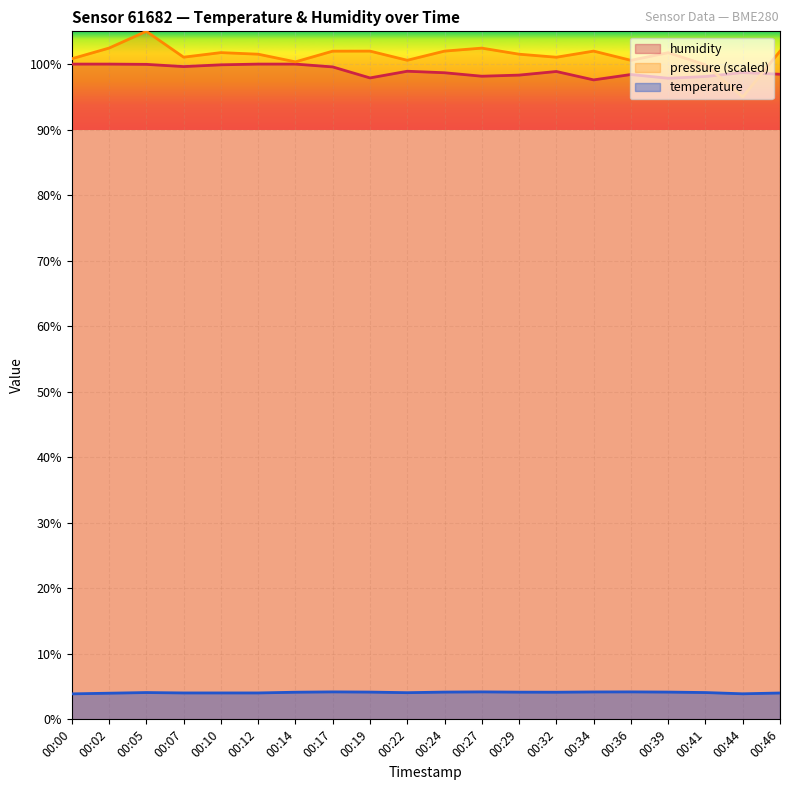

What are all the series names shown in the legend?

humidity, pressure (scaled), temperature